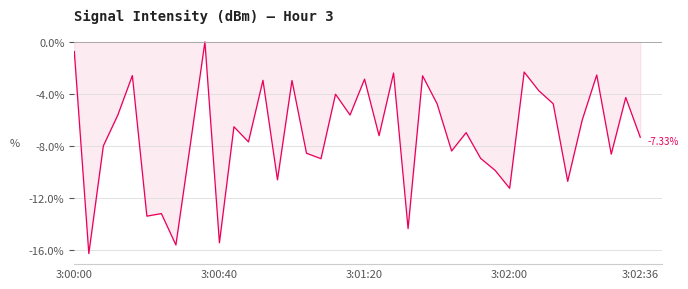

Does the chart have visible grid lines?

Yes